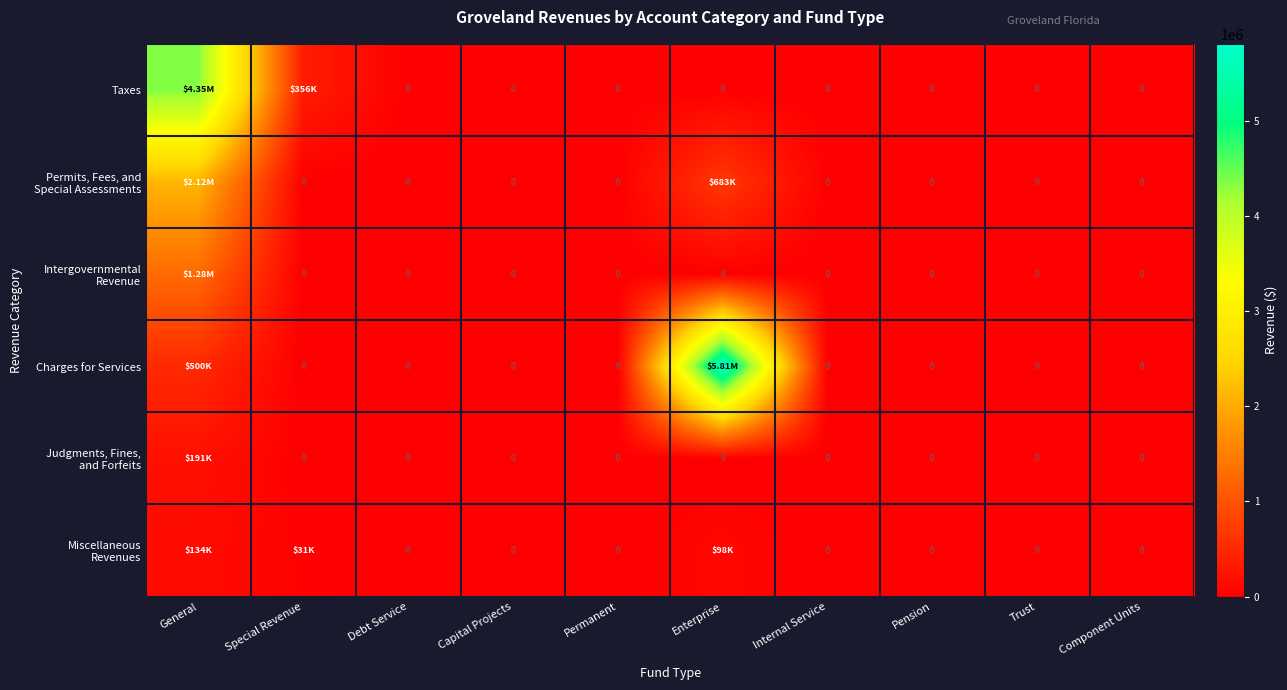

Which label corresponds to the smallest value in the chart?

Debt Service